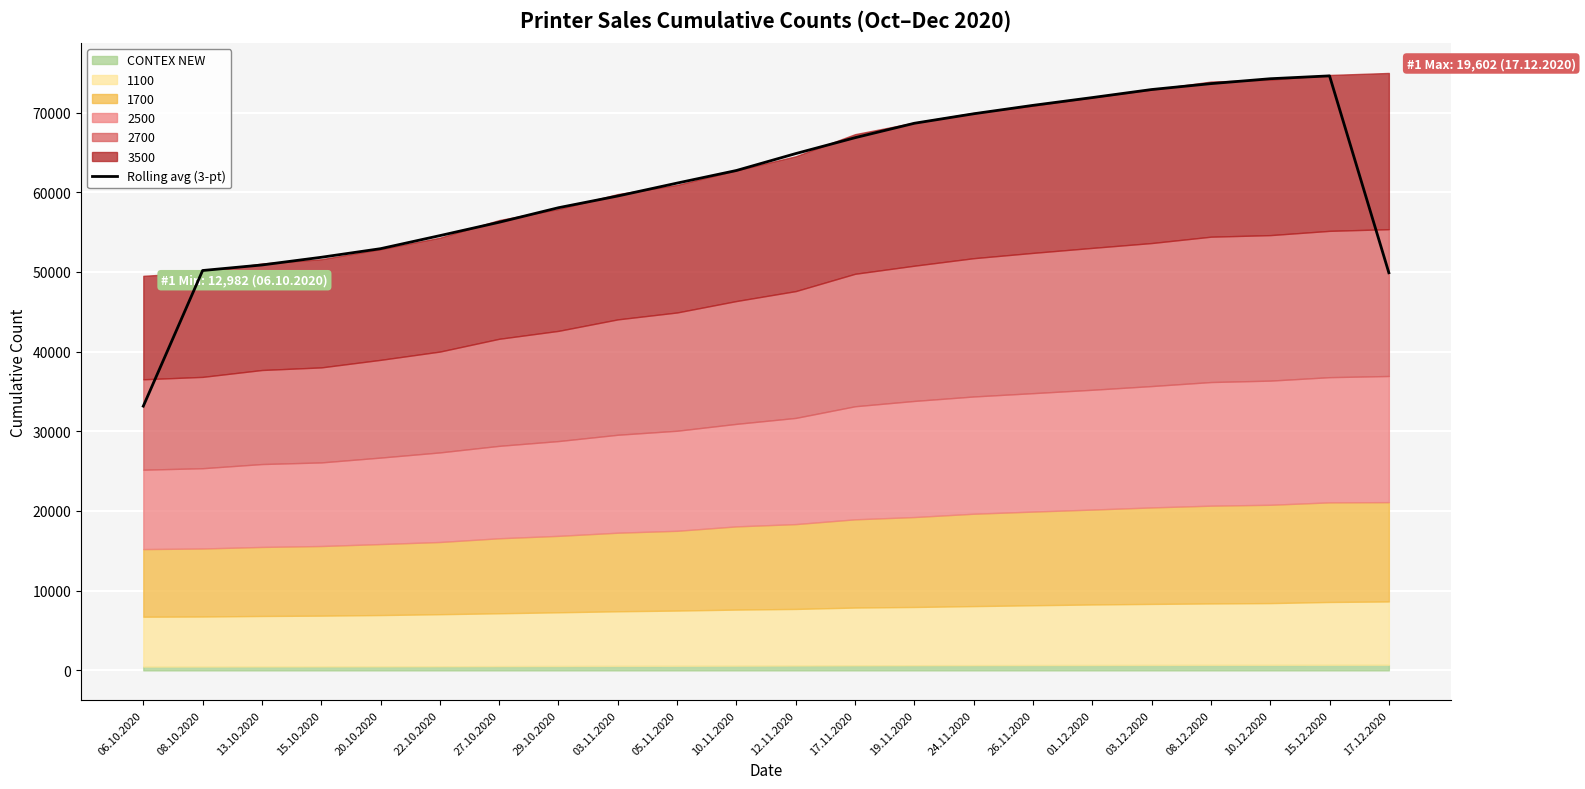

List the labels in order of value, smallest first.

06.10.2020, 17.12.2020, 08.10.2020, 13.10.2020, 15.10.2020, 20.10.2020, 22.10.2020, 27.10.2020, 29.10.2020, 03.11.2020, 05.11.2020, 10.11.2020, 12.11.2020, 17.11.2020, 19.11.2020, 24.11.2020, 26.11.2020, 01.12.2020, 03.12.2020, 08.12.2020, 10.12.2020, 15.12.2020